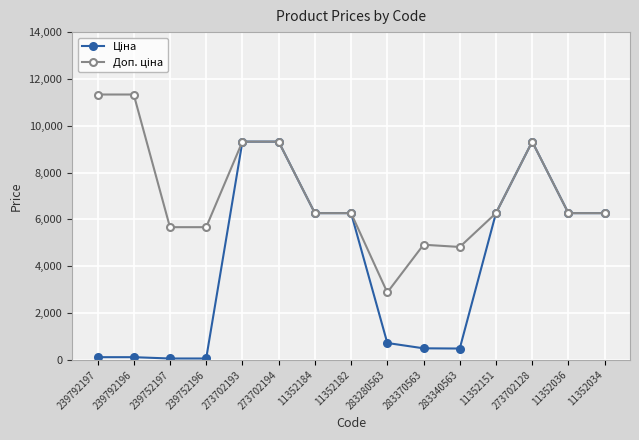

At how many categories does at least one series exceed 7142?

5